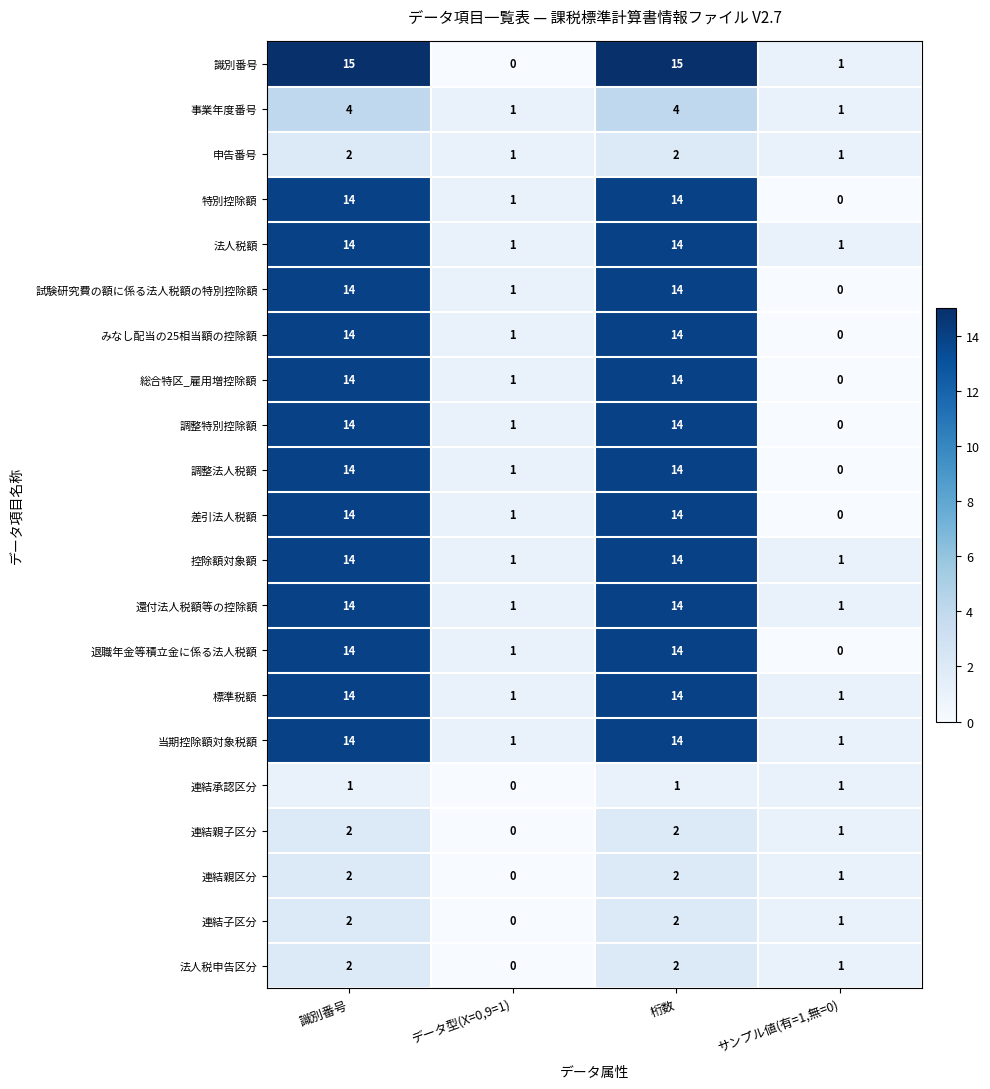

What is the greatest value displayed?

15